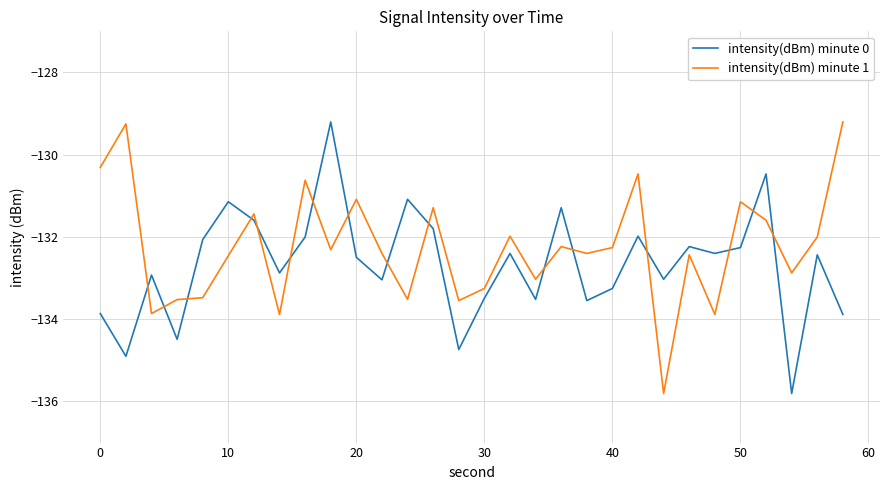

Does the chart display data point markers on the line(s)?

No